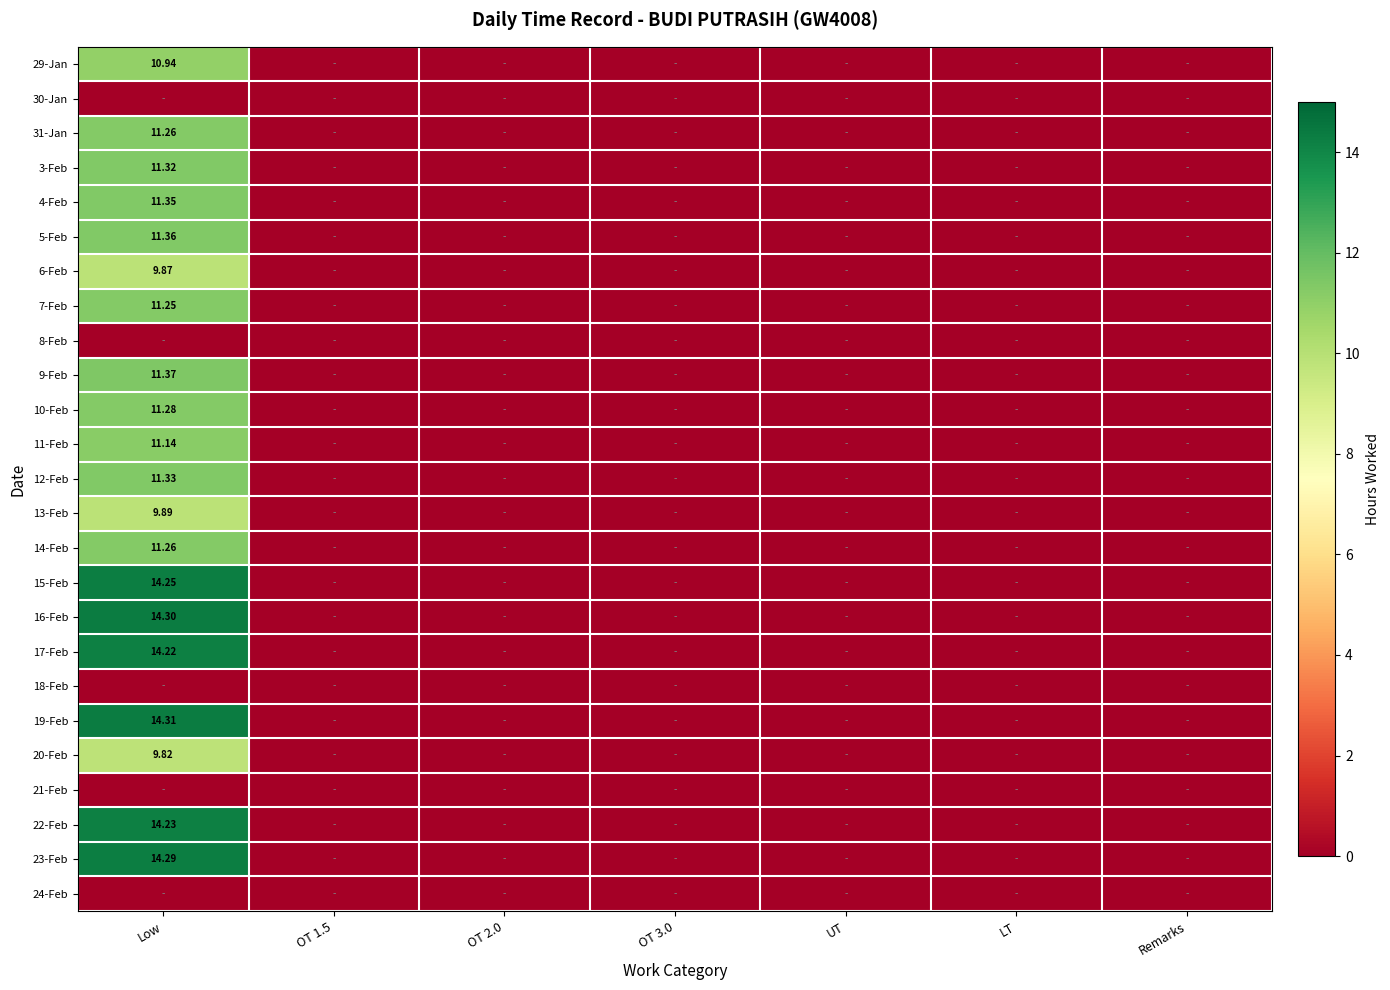

Between OT 1.5 and OT 2.0, which is larger?

OT 1.5